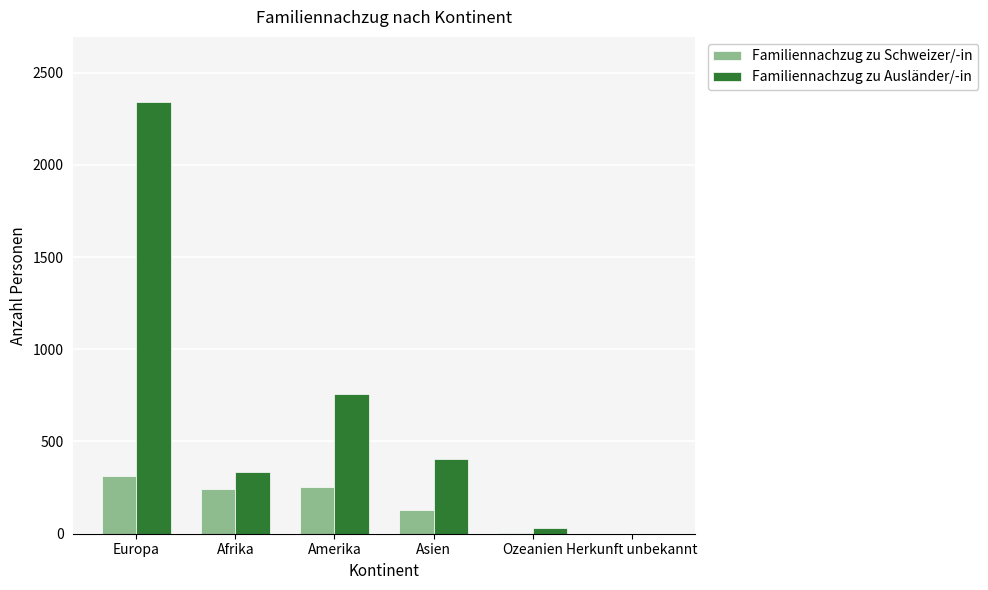

At which category is the sum across all series the highest?

Europa